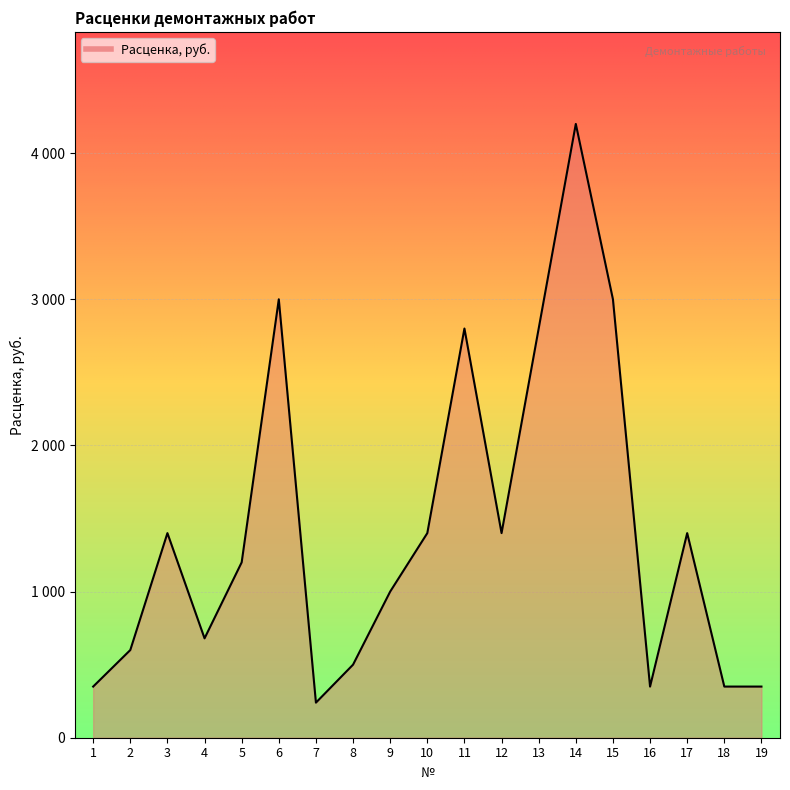

True or false: the data shows 299 at 2.

False